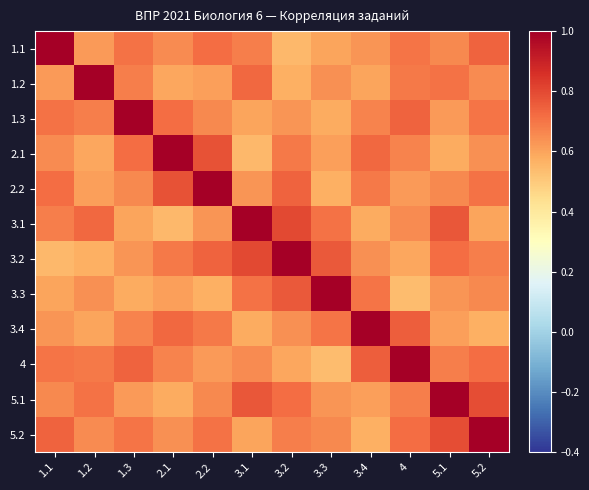

What is the total value across all series at 3.3?

8.0